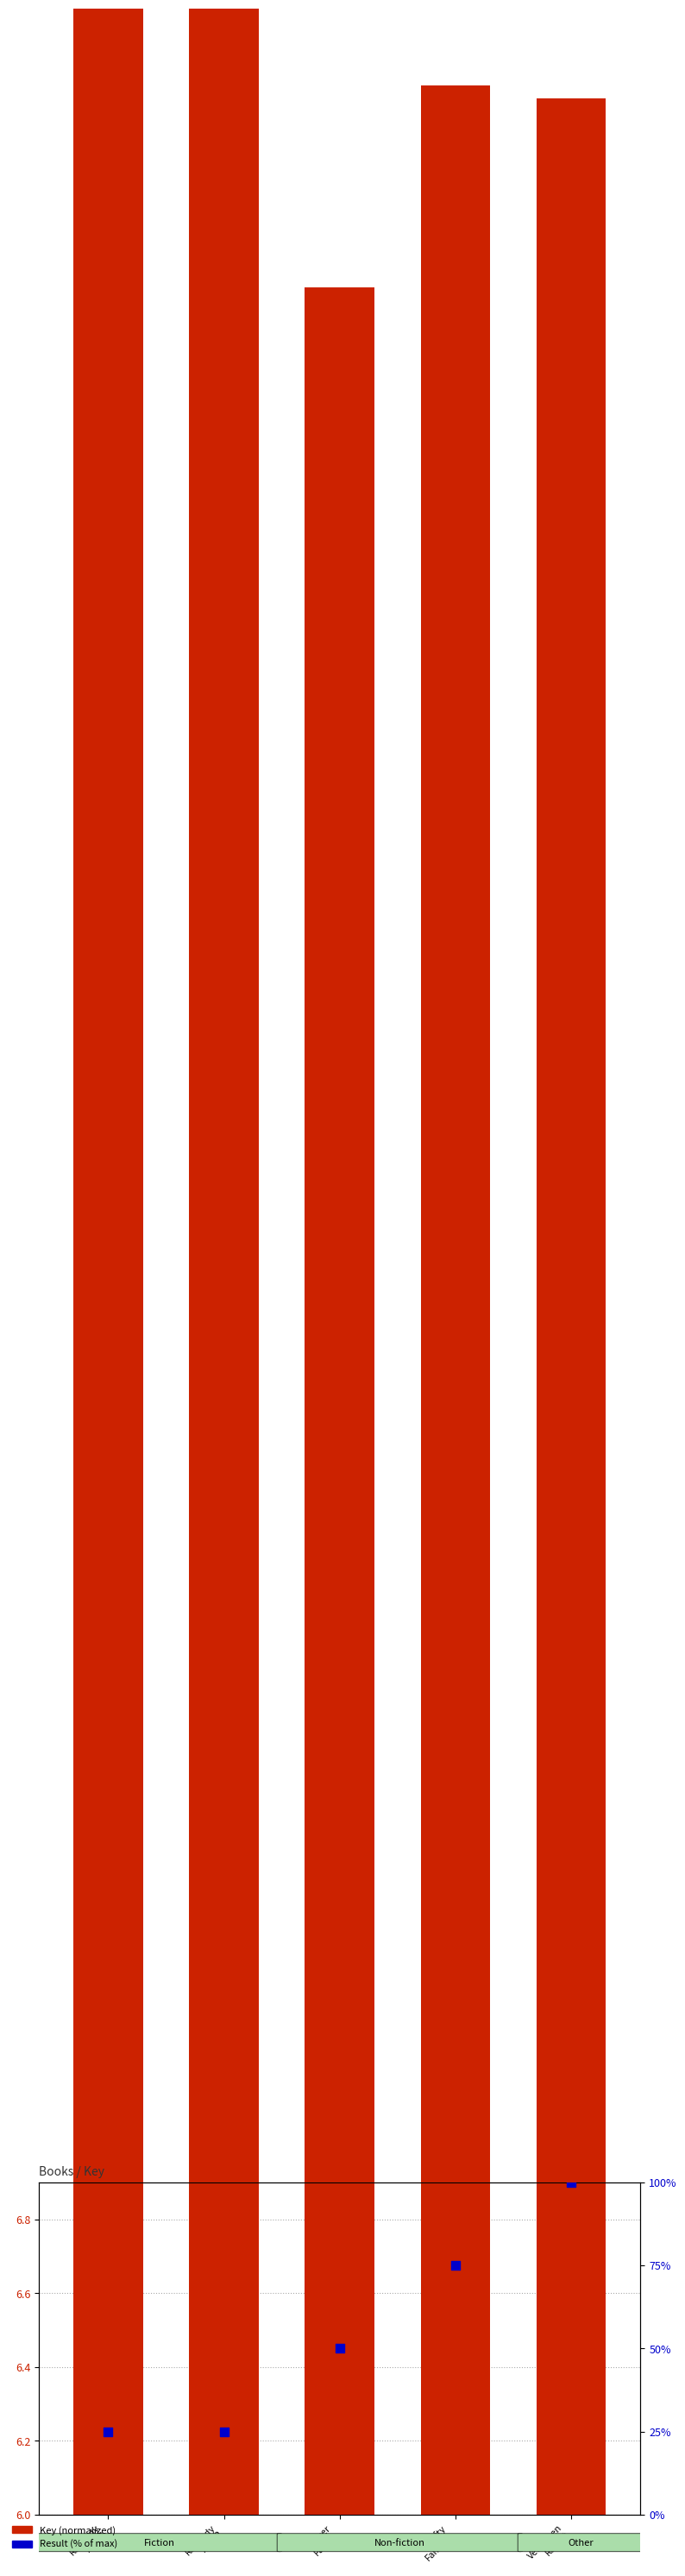

At which category is the sum across all series the highest?

Velveteen
Rabbit